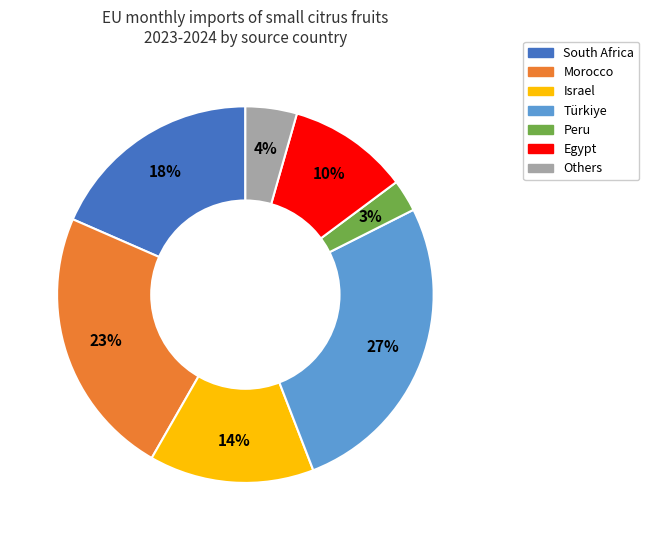

What percentage is the Morocco slice, to the nearest percent?

23%